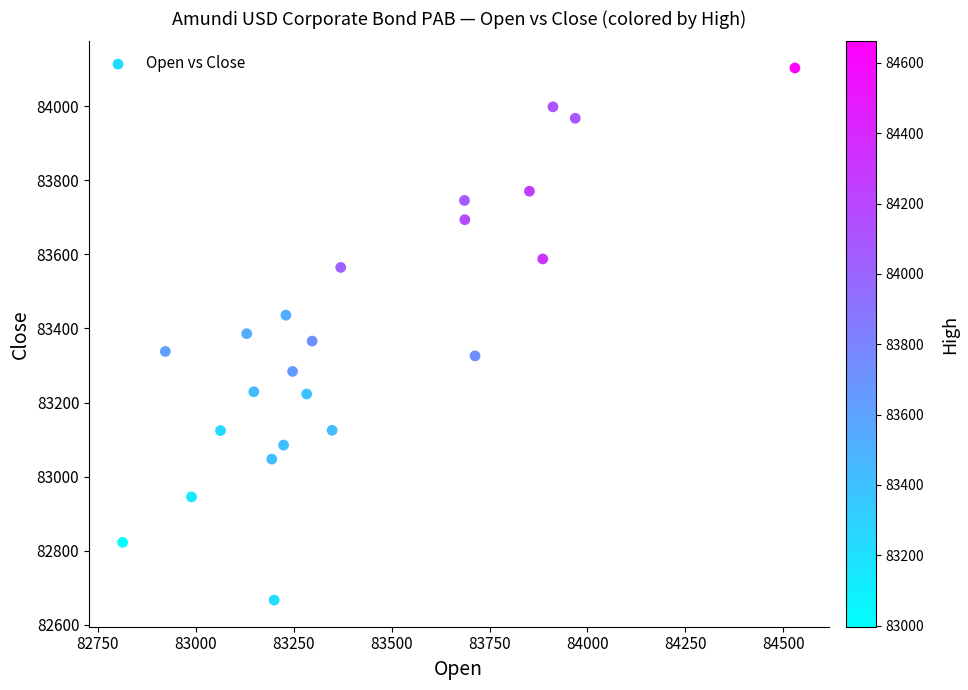

What is the range of Y values (max minus min)?

1438